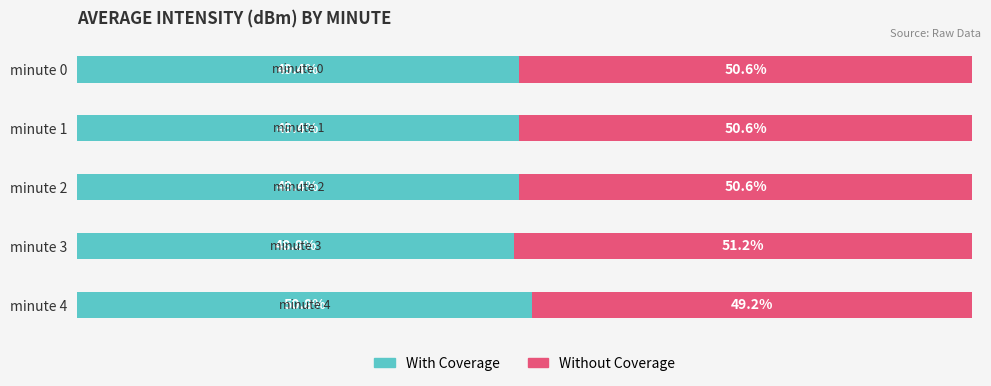

At which label is With Coverage closest to 49?

minute 3